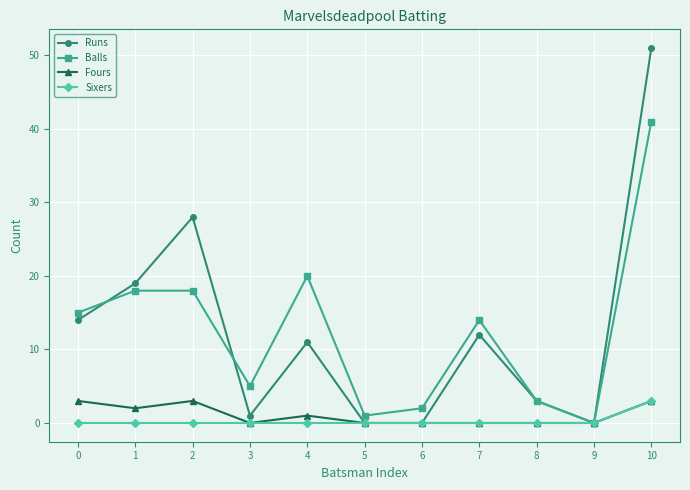

How many interior local peaks does the Runs series have?

3